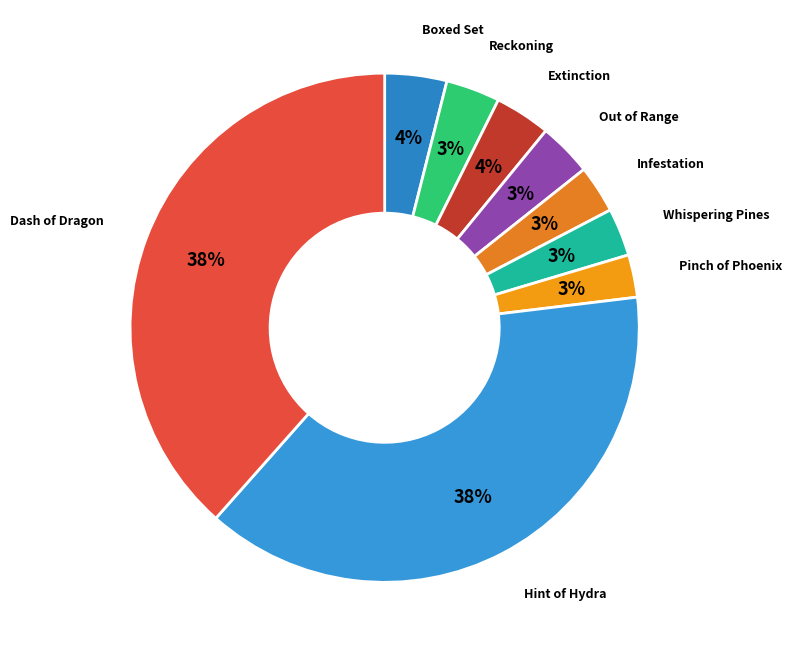

To the nearest percent, what portion does Extinction represent?

4%